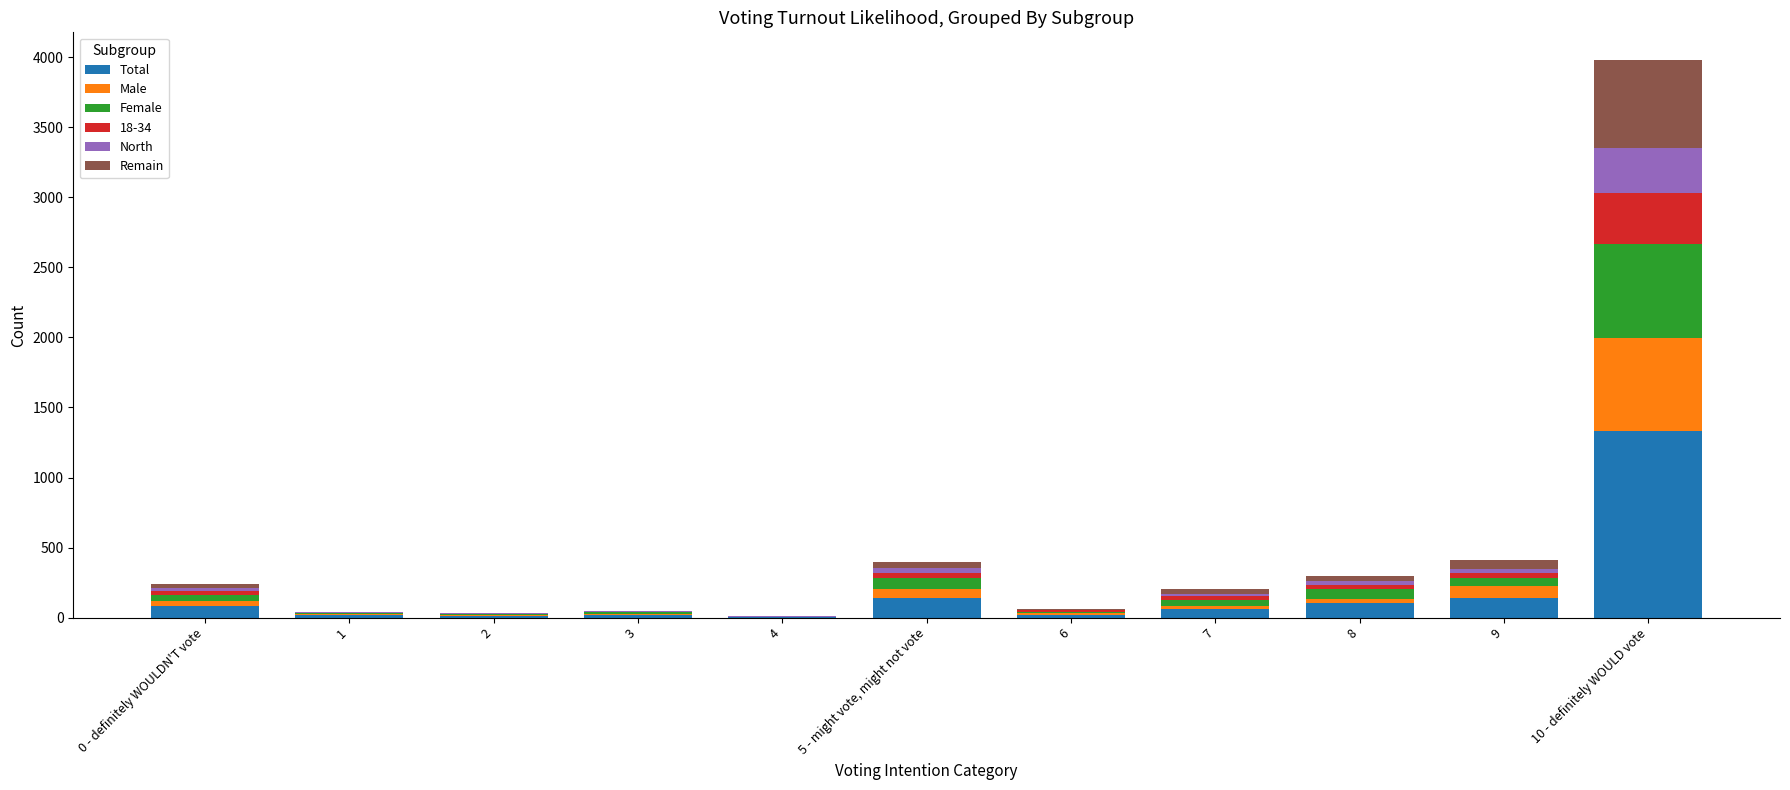

At which category is the sum across all series the highest?

10 - definitely WOULD vote